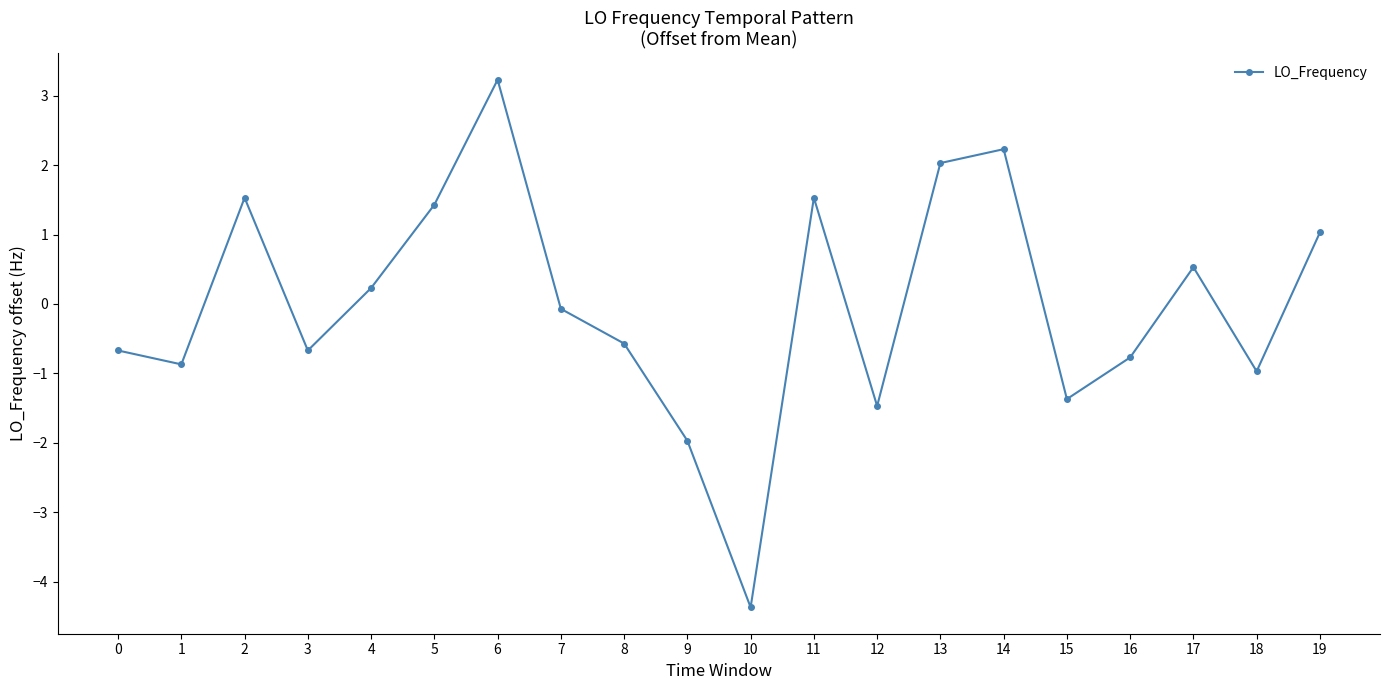

How many categories are shown in the chart?

20